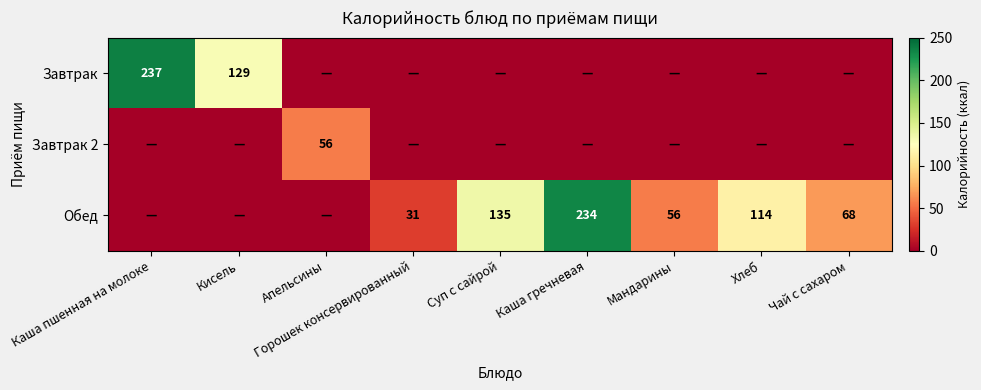

What is the sum of the Завтрак values at Каша пшенная на молоке and Кисель?

366